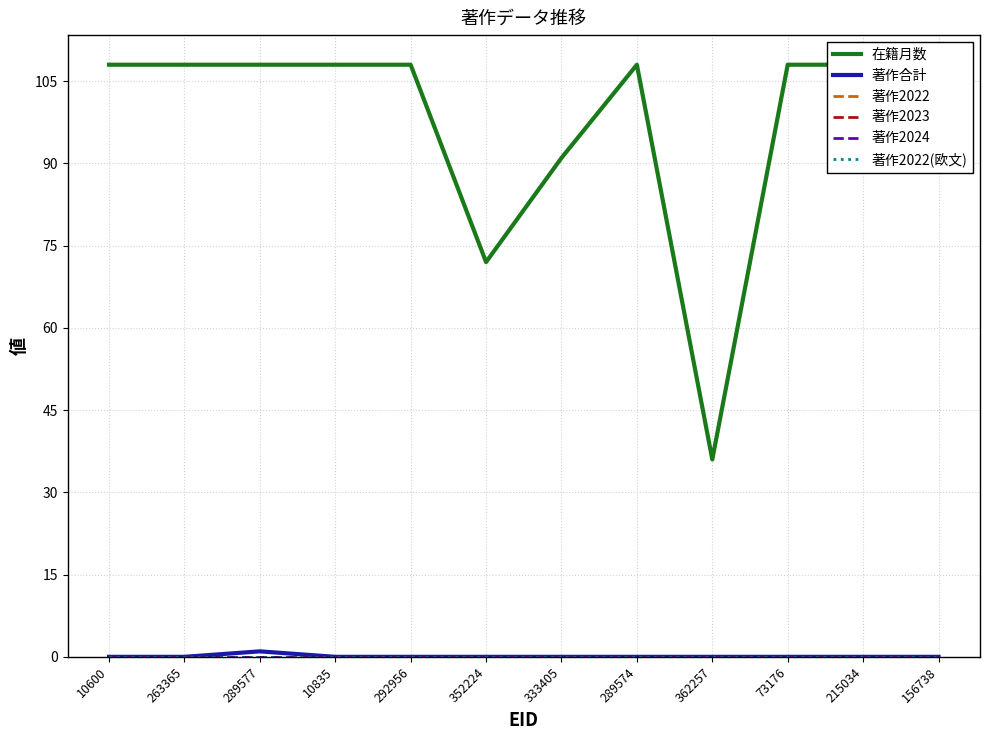

What is the label of the 11th point from the right?

263365